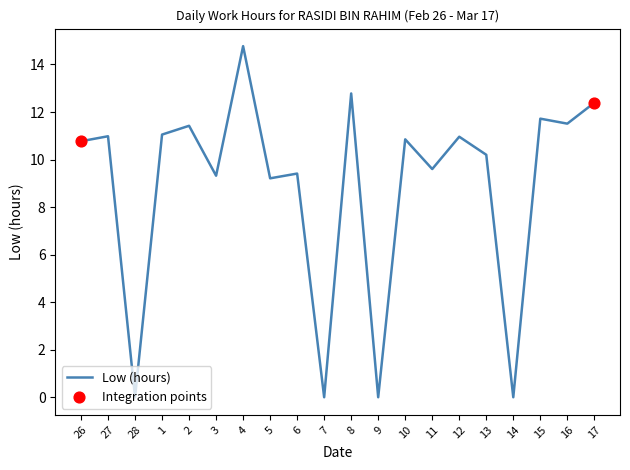

Approximately how many times larger is the value at 6 compared to 5?

1.0